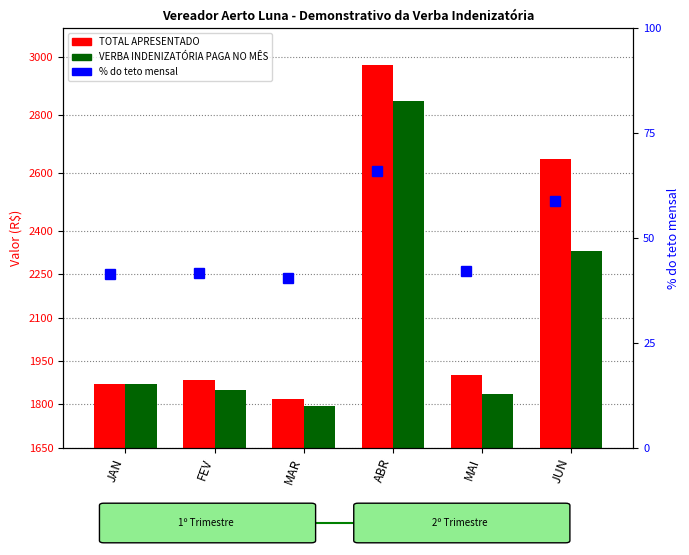

Which has a higher value, FEV or JAN?

FEV